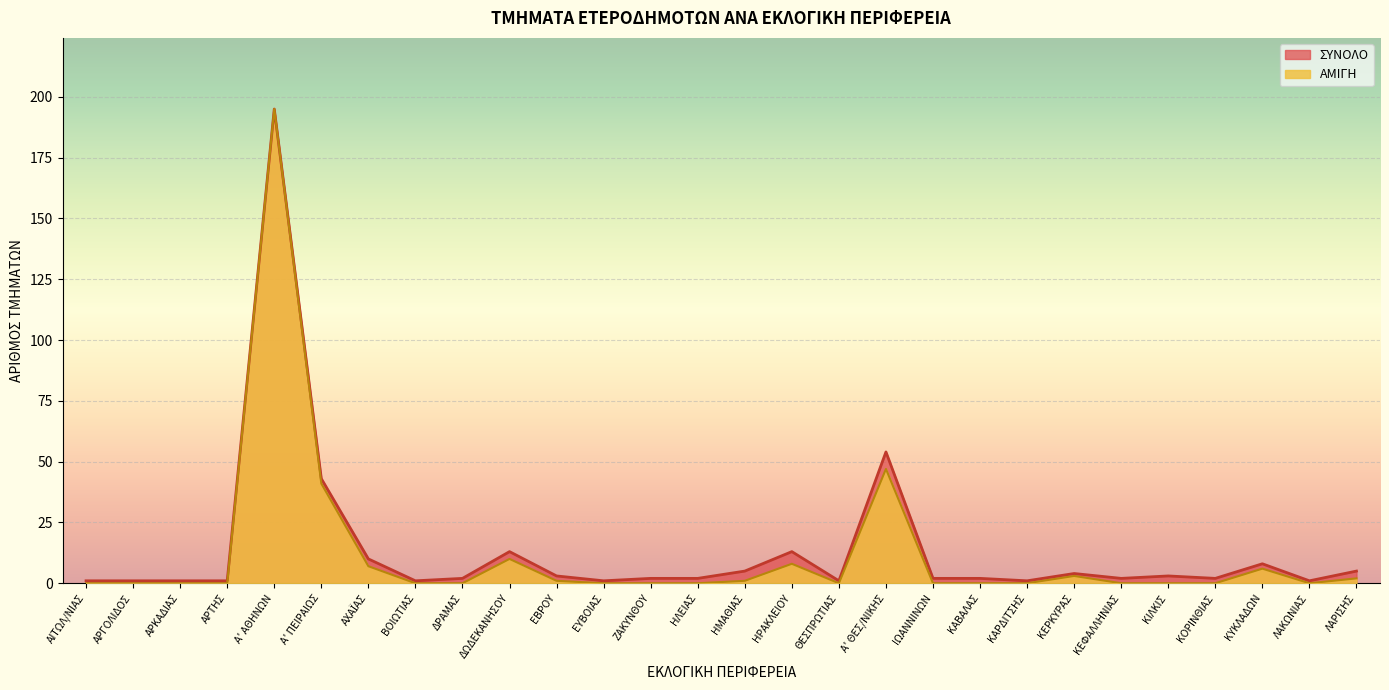

What is the label of the 17th point from the right?

ΕΥΒΟΙΑΣ